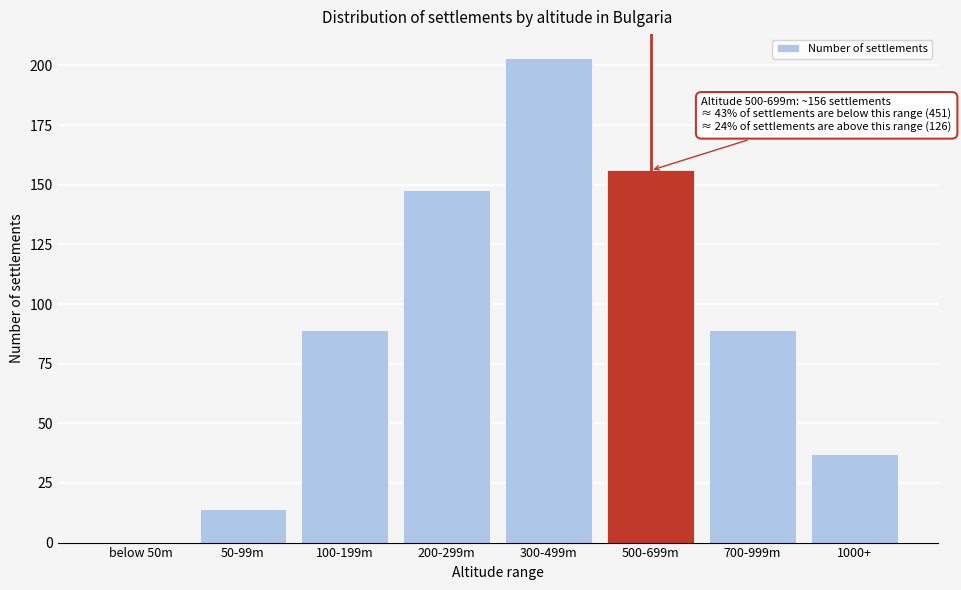

Reading right to left, list all the values displayed in this chart.

1000+=37	700-999m=89	500-699m=156	300-499m=203	200-299m=148	100-199m=89	50-99m=14	below 50m=0